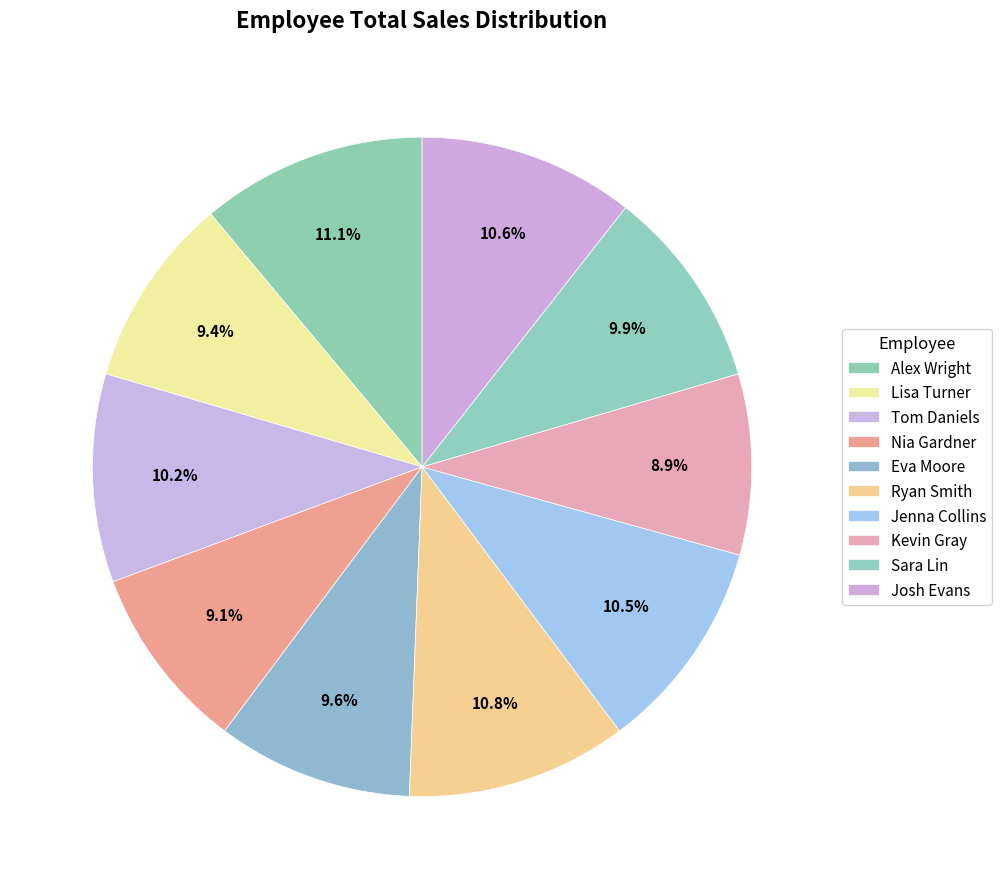

How many segments does this pie chart have?

10